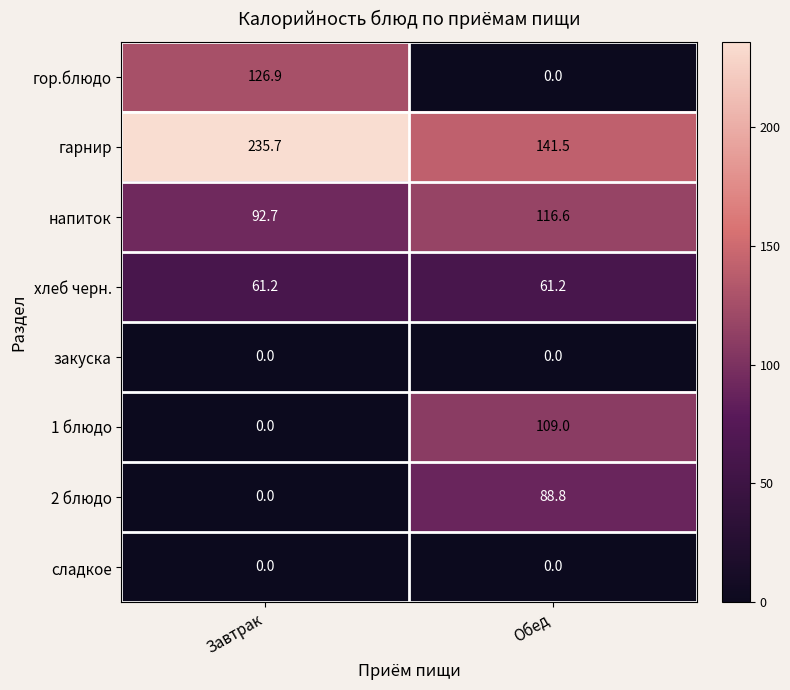

Count the number of data series in this chart.

8